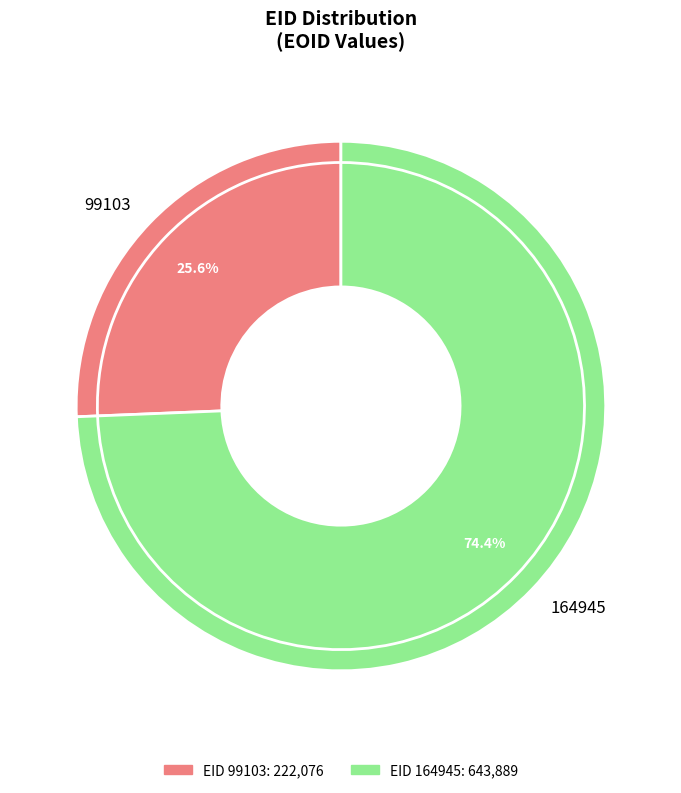

Which category has the biggest portion of the pie?

164945